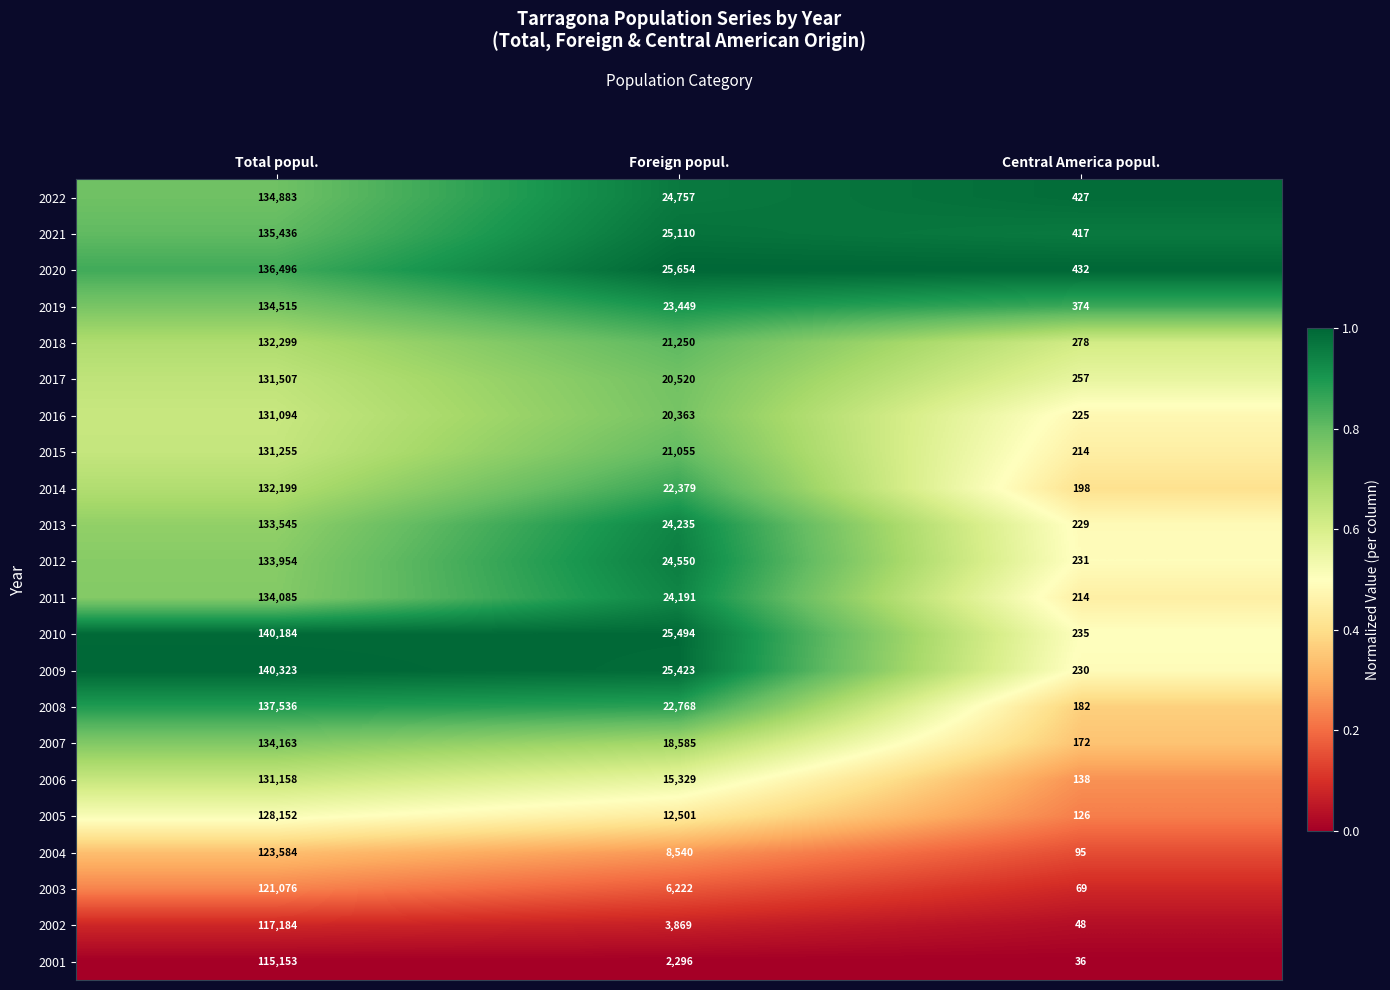

At which label does 2011 first exceed 24191?

Total popul.